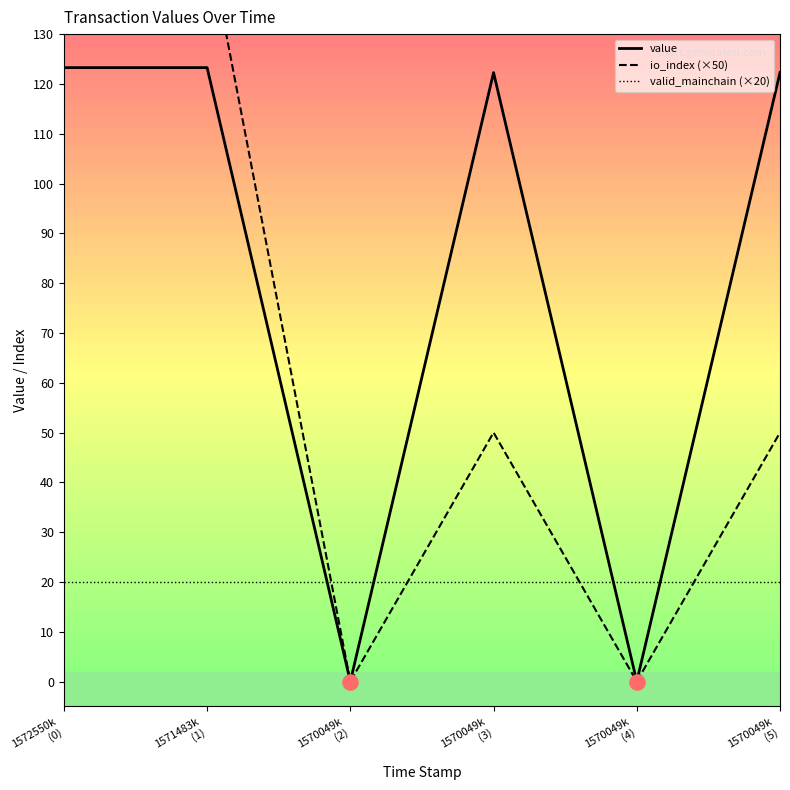

Is the value of value at 1570049k
(3) greater than the value of valid_mainchain (×20) at 1570049k
(2)?

Yes